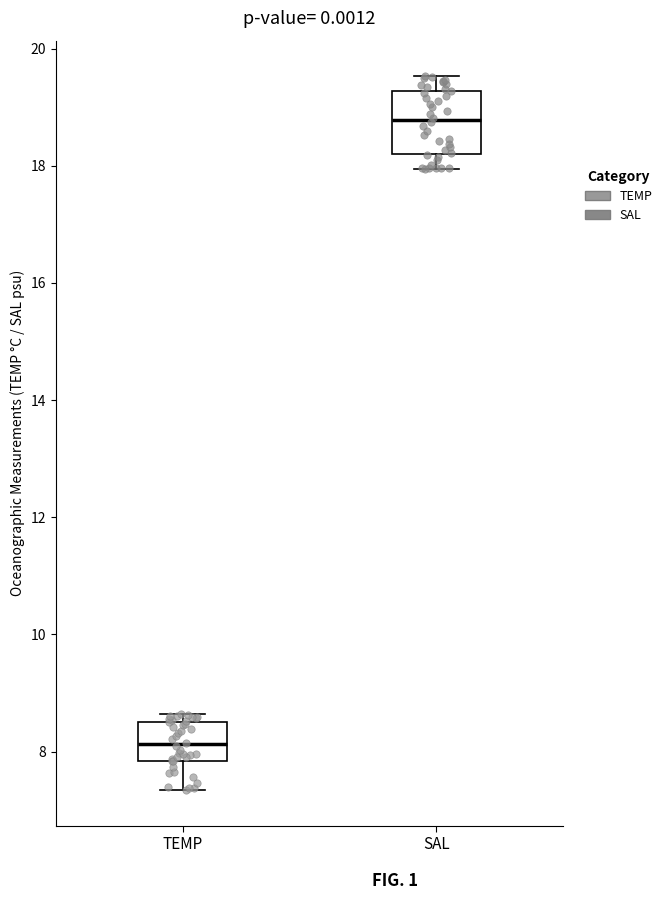

Comparing the boxes themselves (not the whiskers), which one is the tallest?

SAL